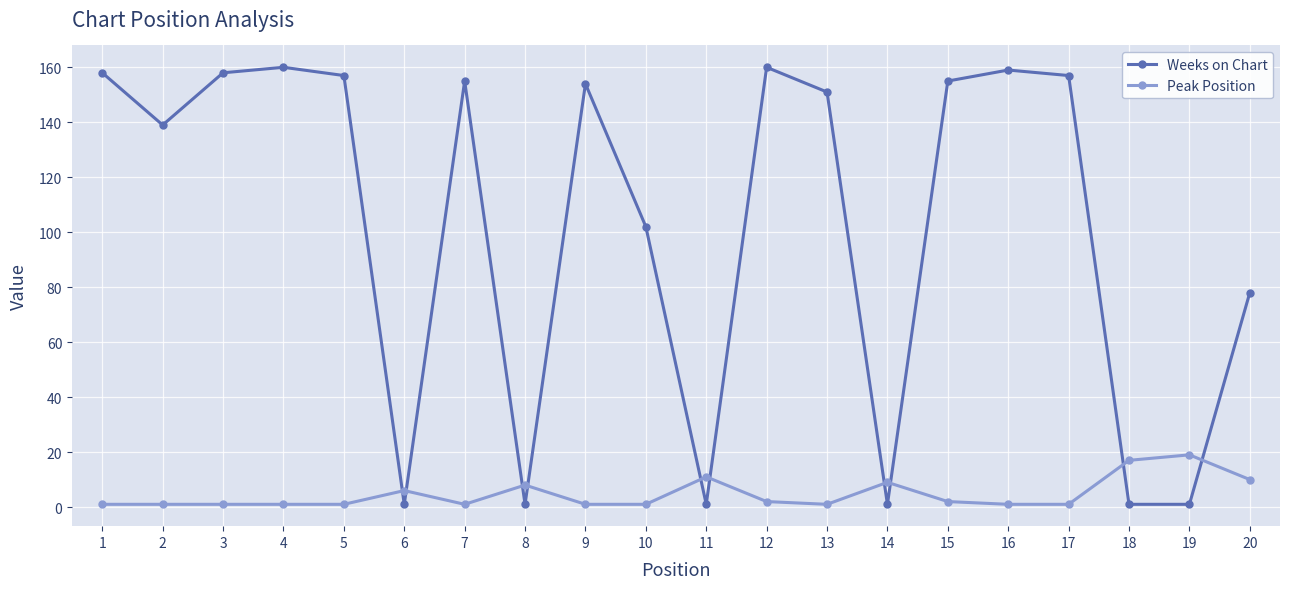

True or false: Peak Position and Weeks on Chart cross at least once.

True